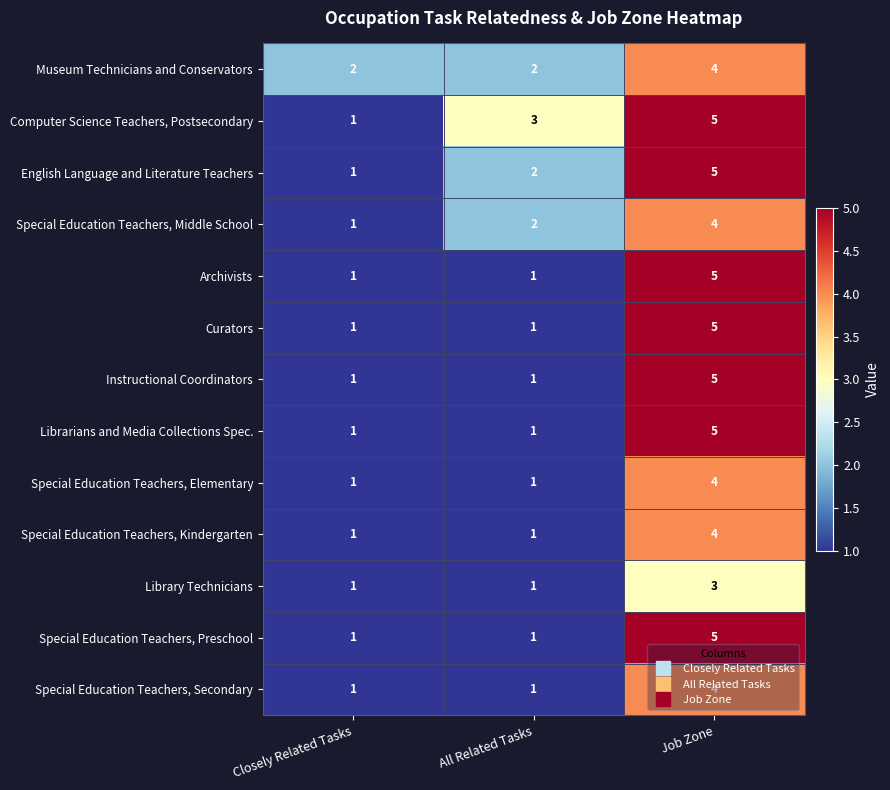

What is the total value across all series at Closely Related Tasks?

14